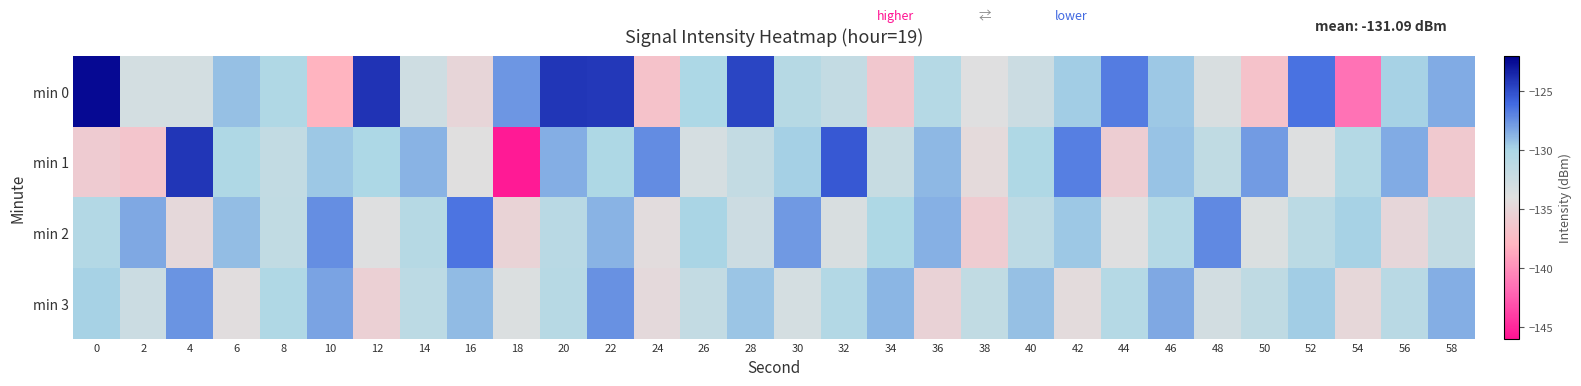

Reading left to right, list all the values displayed in this chart.

min 0: 0=-122.4	2=-133.0	4=-133.0	6=-129.2	8=-130.3	10=-138.1	12=-124.0	14=-132.6	16=-134.9	18=-127.7	20=-124.1	22=-124.2	24=-136.7	26=-130.0	28=-124.6	30=-130.7	32=-131.8	34=-136.3	36=-130.7	38=-133.9	40=-132.3	42=-129.6	44=-126.7	46=-129.5	48=-133.3	50=-136.8	52=-126.3	54=-141.5	56=-129.8	58=-128.4
min 1: 0=-135.9	2=-136.5	4=-124.1	6=-130.2	8=-131.7	10=-129.4	12=-130.0	14=-128.7	16=-134.0	18=-145.7	20=-128.5	22=-130.1	24=-127.3	26=-133.2	28=-131.8	30=-129.7	32=-125.4	34=-132.1	36=-128.9	38=-134.5	40=-130.2	42=-126.8	44=-135.7	46=-129.3	48=-131.5	50=-127.9	52=-133.8	54=-130.6	56=-128.4	58=-136.1
min 2: 0=-130.5	2=-128.3	4=-134.7	6=-129.1	8=-131.6	10=-127.4	12=-133.9	14=-130.8	16=-126.5	18=-135.2	20=-131.0	22=-128.7	24=-134.3	26=-129.9	28=-132.5	30=-127.8	32=-133.4	34=-130.1	36=-128.6	38=-135.8	40=-131.3	42=-129.5	44=-134.0	46=-130.7	48=-127.2	50=-133.6	52=-131.1	54=-129.8	56=-134.9	58=-131.7
min 3: 0=-129.8	2=-132.4	4=-127.6	6=-134.2	8=-130.3	10=-128.1	12=-135.5	14=-131.2	16=-129.0	18=-133.7	20=-130.9	22=-127.5	24=-134.6	26=-131.8	28=-129.4	30=-133.1	32=-130.5	34=-128.8	36=-135.3	38=-131.6	40=-129.2	42=-134.4	44=-130.7	46=-128.3	48=-132.9	50=-131.4	52=-129.6	54=-134.8	56=-131.0	58=-128.5